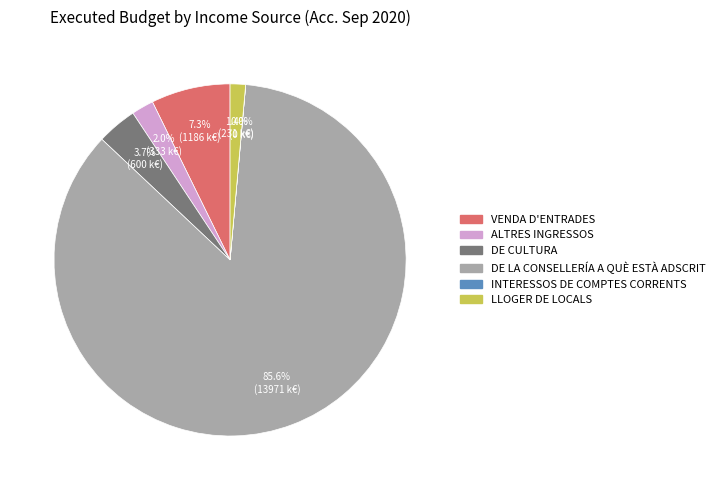

What percentage is the DE CULTURA slice, to the nearest percent?

4%